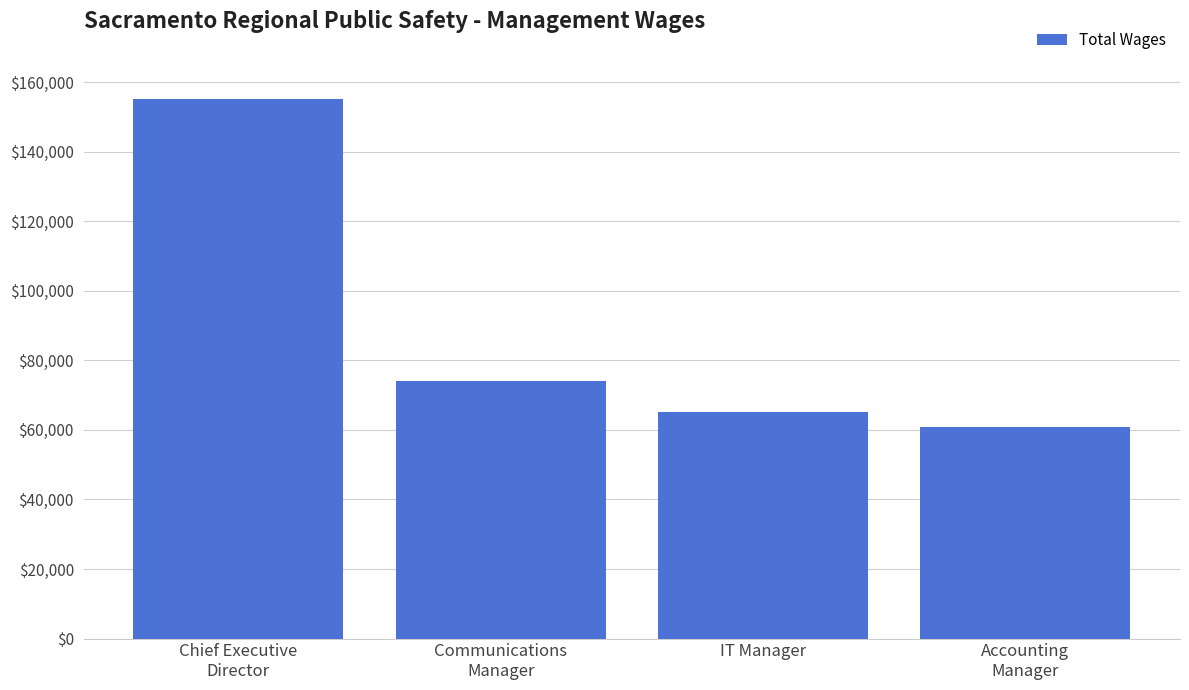

List the labels in order of value, largest first.

Chief Executive
Director, Communications
Manager, IT Manager, Accounting
Manager